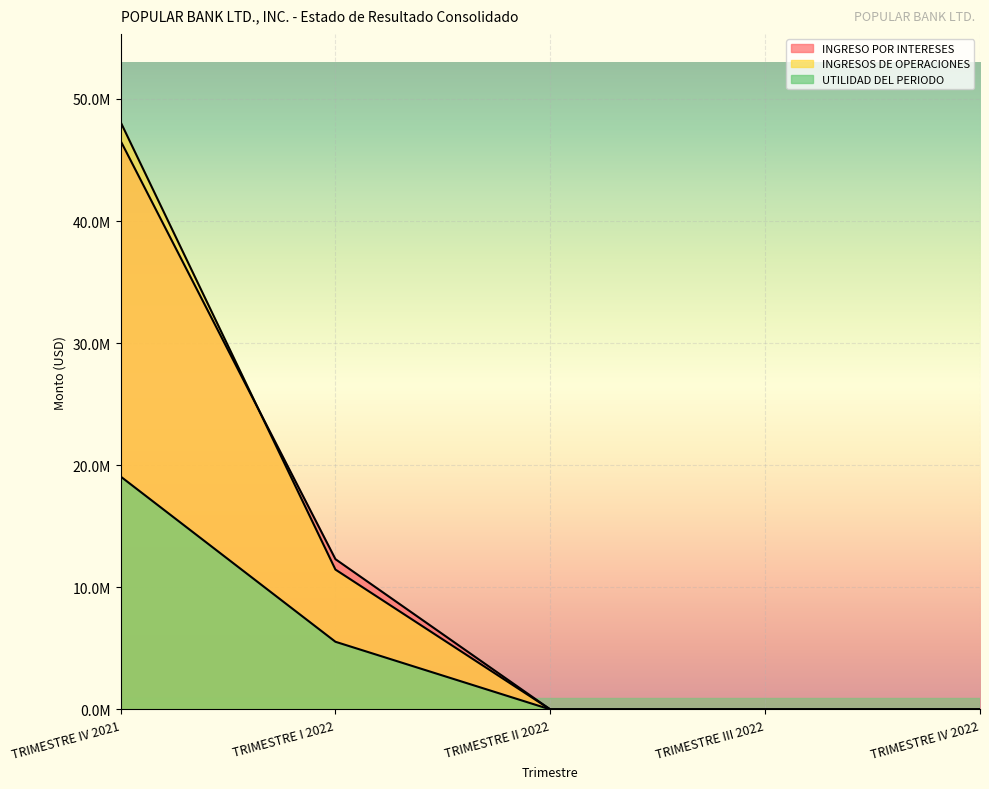

What is the difference between the second highest and minimum values in the UTILIDAD DEL PERIODO series?

5542165.5